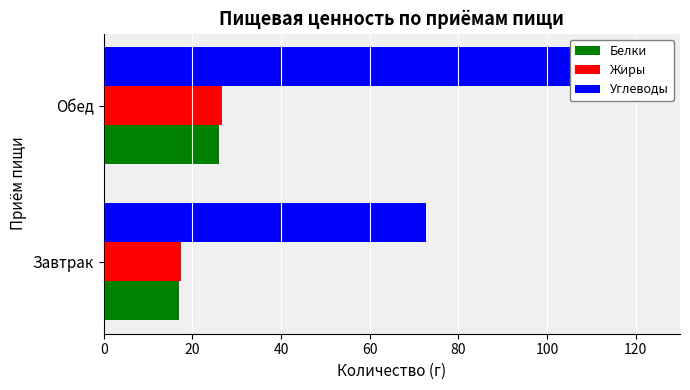

Reading left to right, extract all data points from this chart.

Белки: 17.0	26.0
Жиры: 17.4	26.7
Углеводы: 72.8	108.0